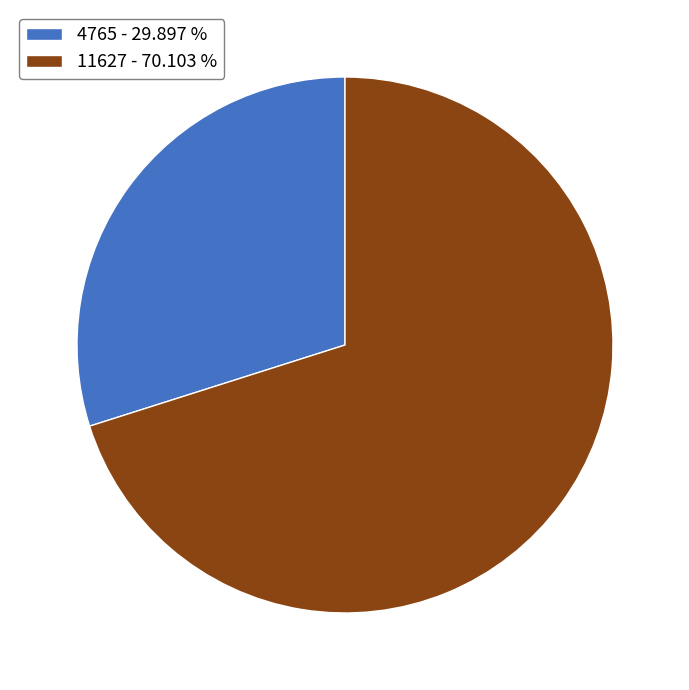

Is the sum of 11627 and 4765 greater than half?

Yes